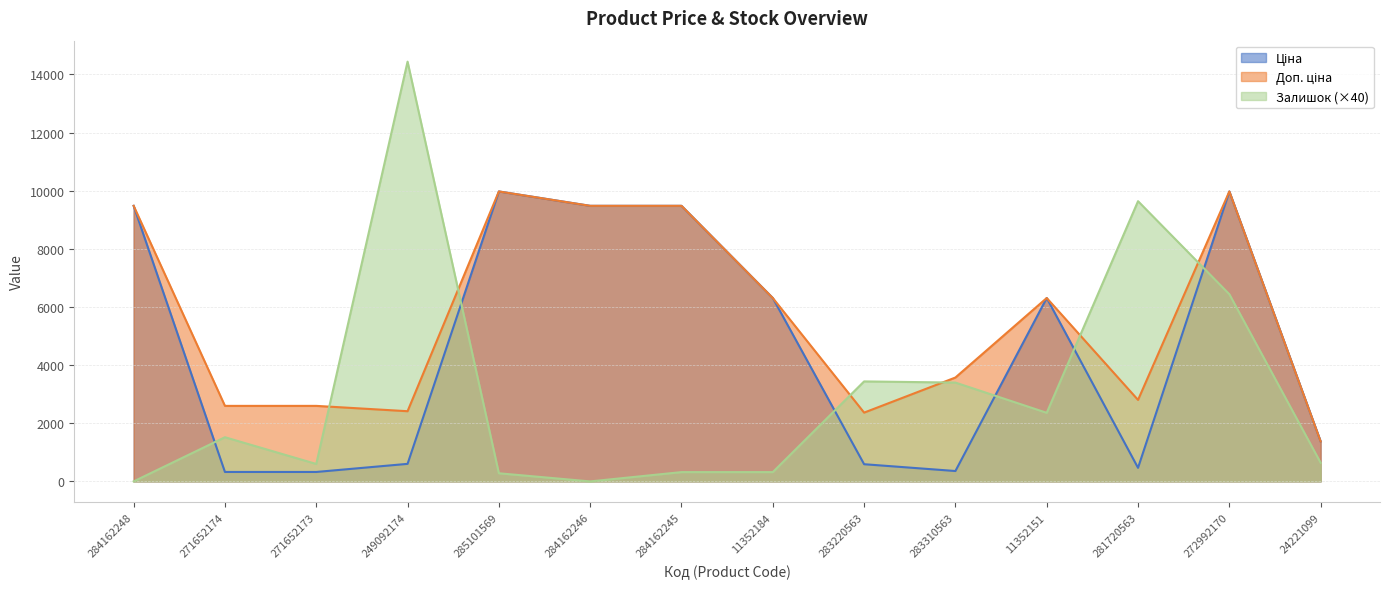

The value of Доп. ціна at 283220563 is 2366.5. True or false?

True